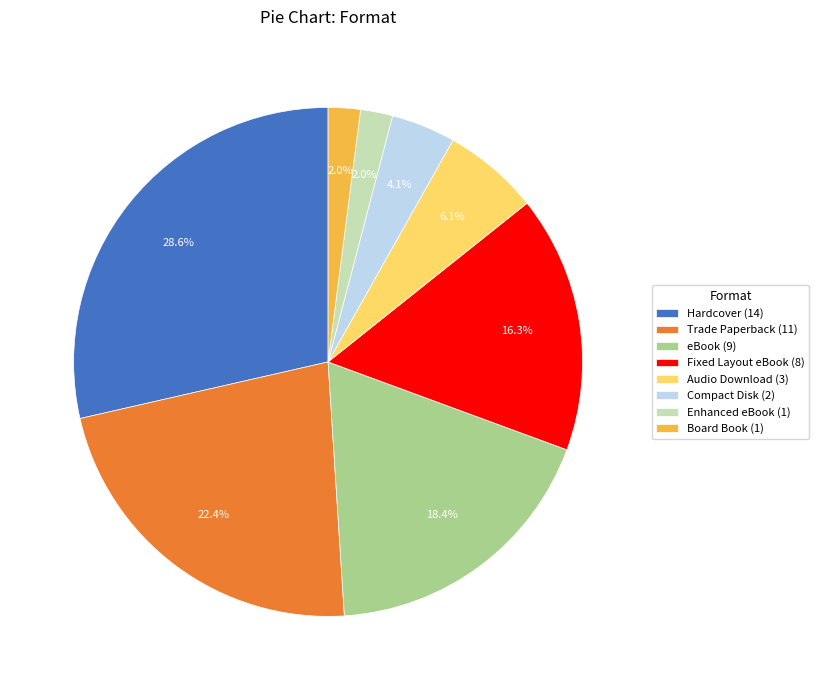

Count the number of slices in the pie.

8